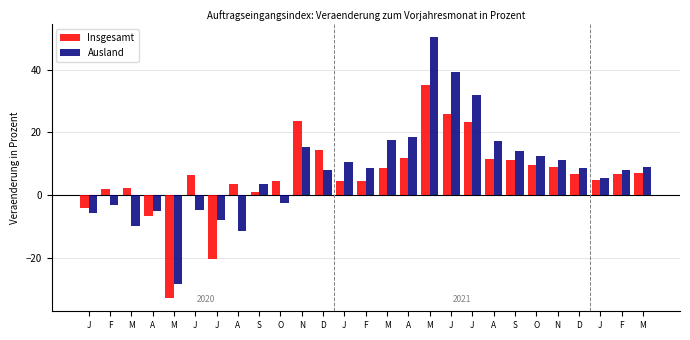

What are all the series names shown in the legend?

Insgesamt, Ausland